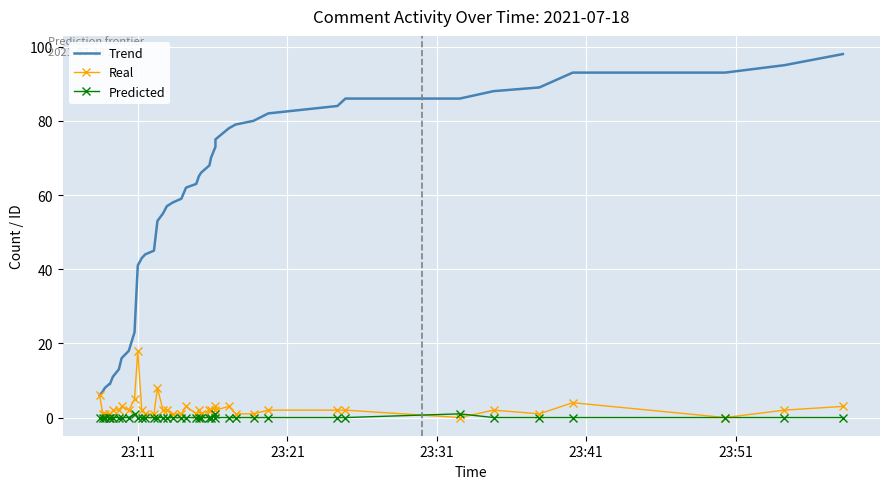

True or false: Predicted and Trend cross at least once.

False